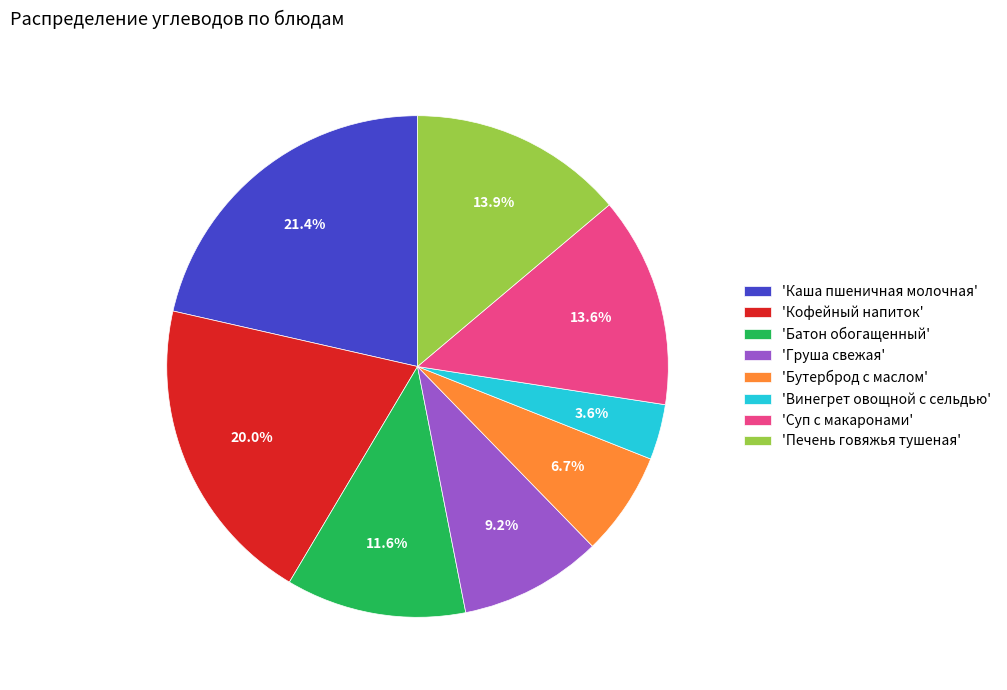

Approximately how many times larger is the value at 'Винегрет овощной с сельдью' compared to 'Бутерброд с маслом'?

0.5